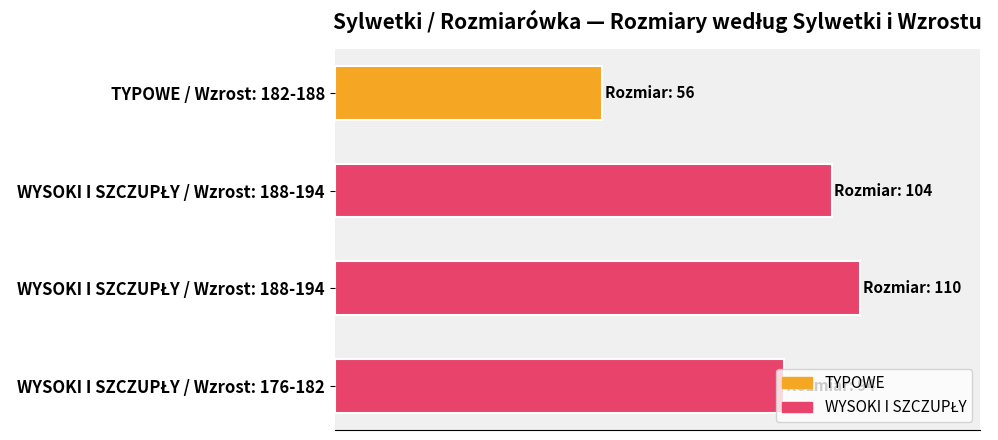

Does the chart contain any negative values?

No